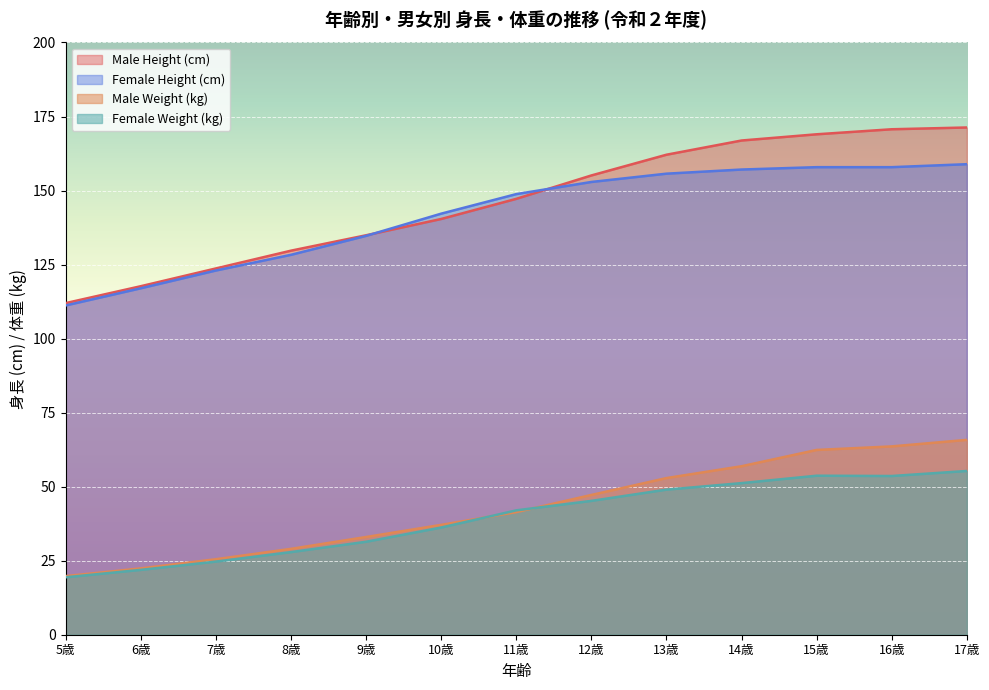

What is the average value of the Female Weight (kg) series?

39.3